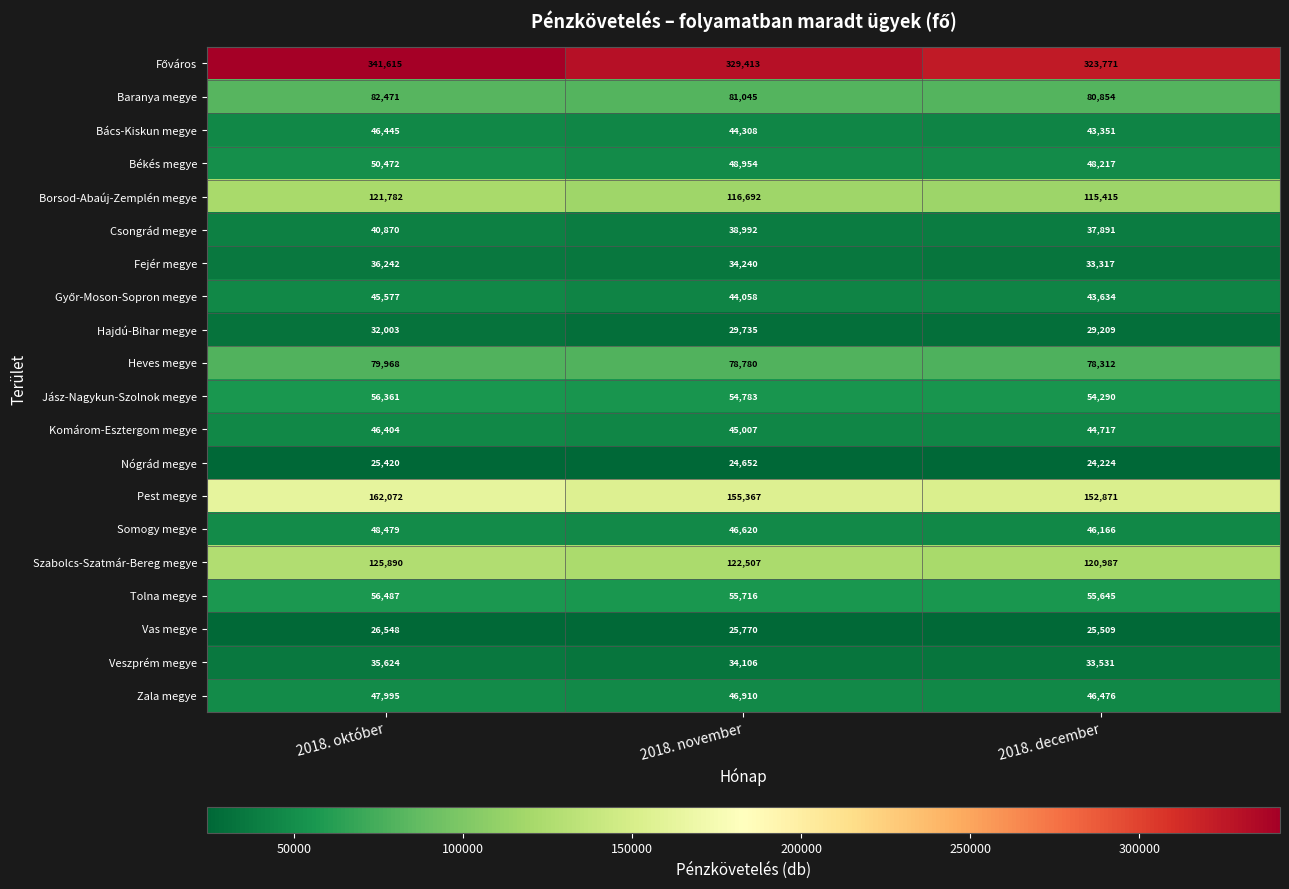

Rank the categories by Borsod-Abaúj-Zemplén megye value from highest to lowest.

2018. október, 2018. november, 2018. december